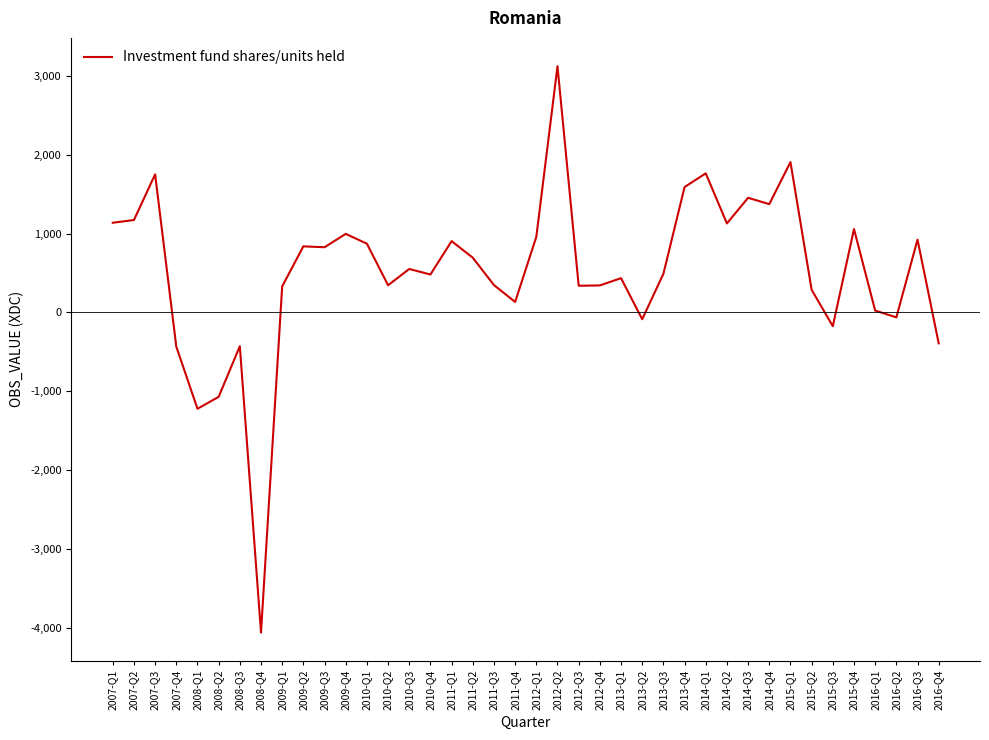

Is it true that the value at 2007-Q1 is 1137.0?

True